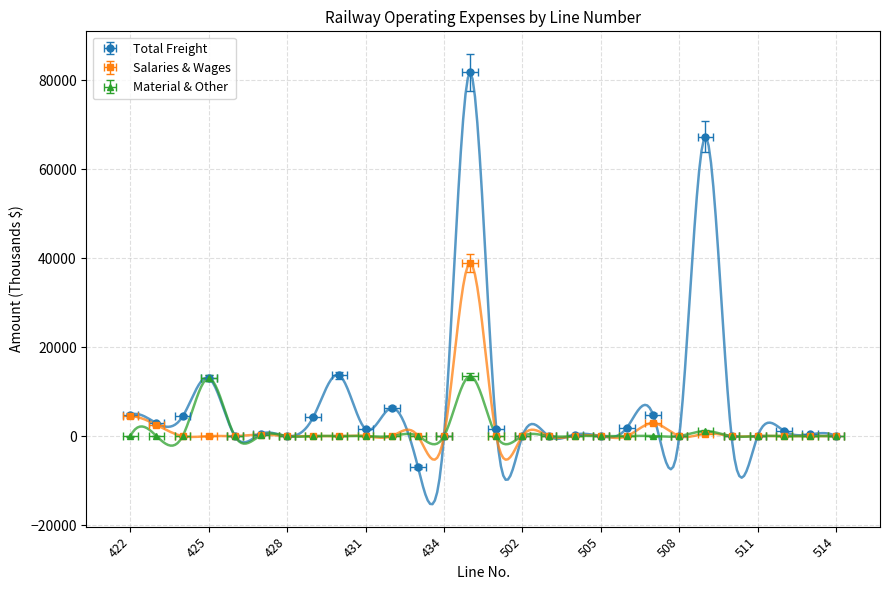

What is the maximum value for Total Freight?

81700.0